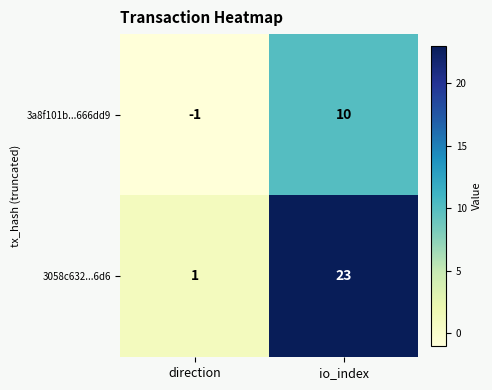

At io_index, list the series in order from largest to smallest.

3058c632...6d6, 3a8f101b...666dd9